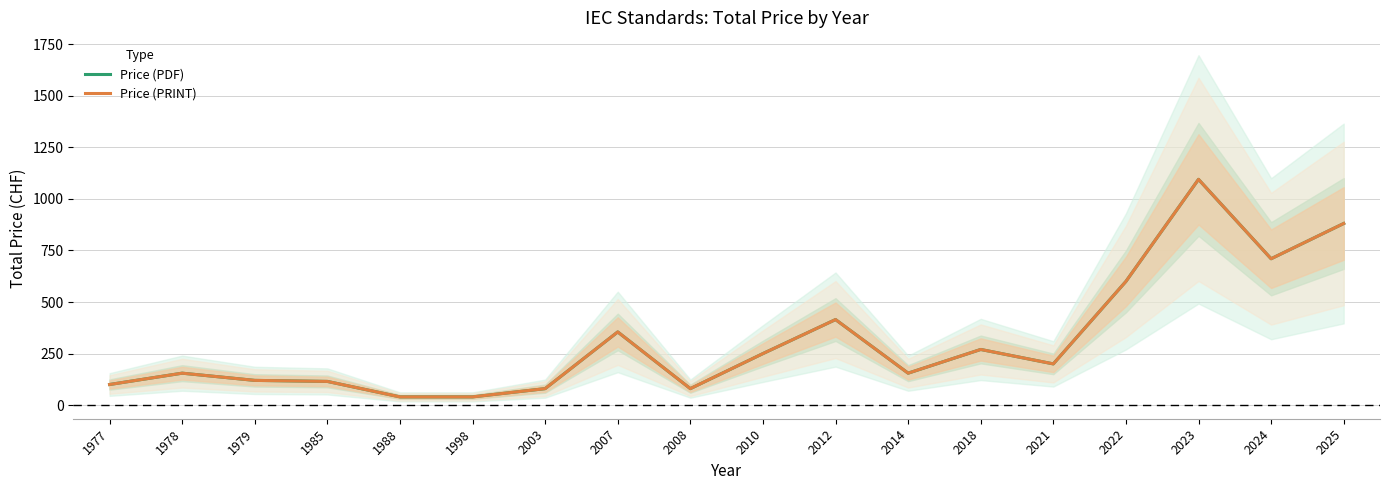

What is the maximum value shown in the chart?

1095